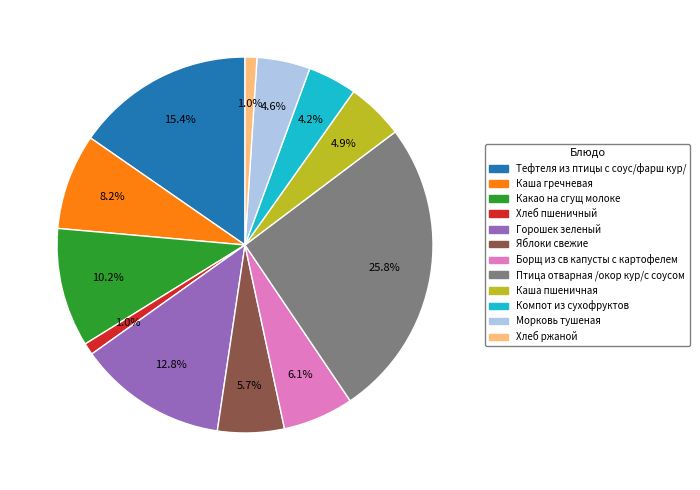

Combined, what portion of the pie is Хлеб пшеничный and Каша пшеничная?

5.9%